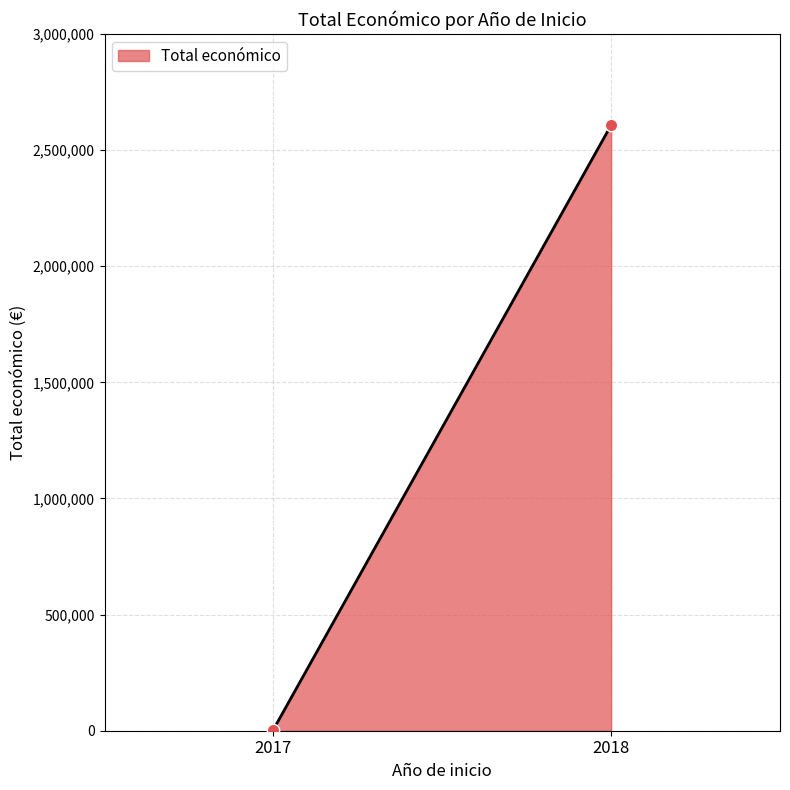

What is the average X value?

2018